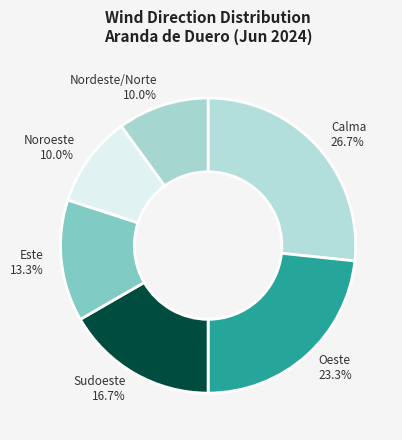

Count the number of slices in the pie.

6